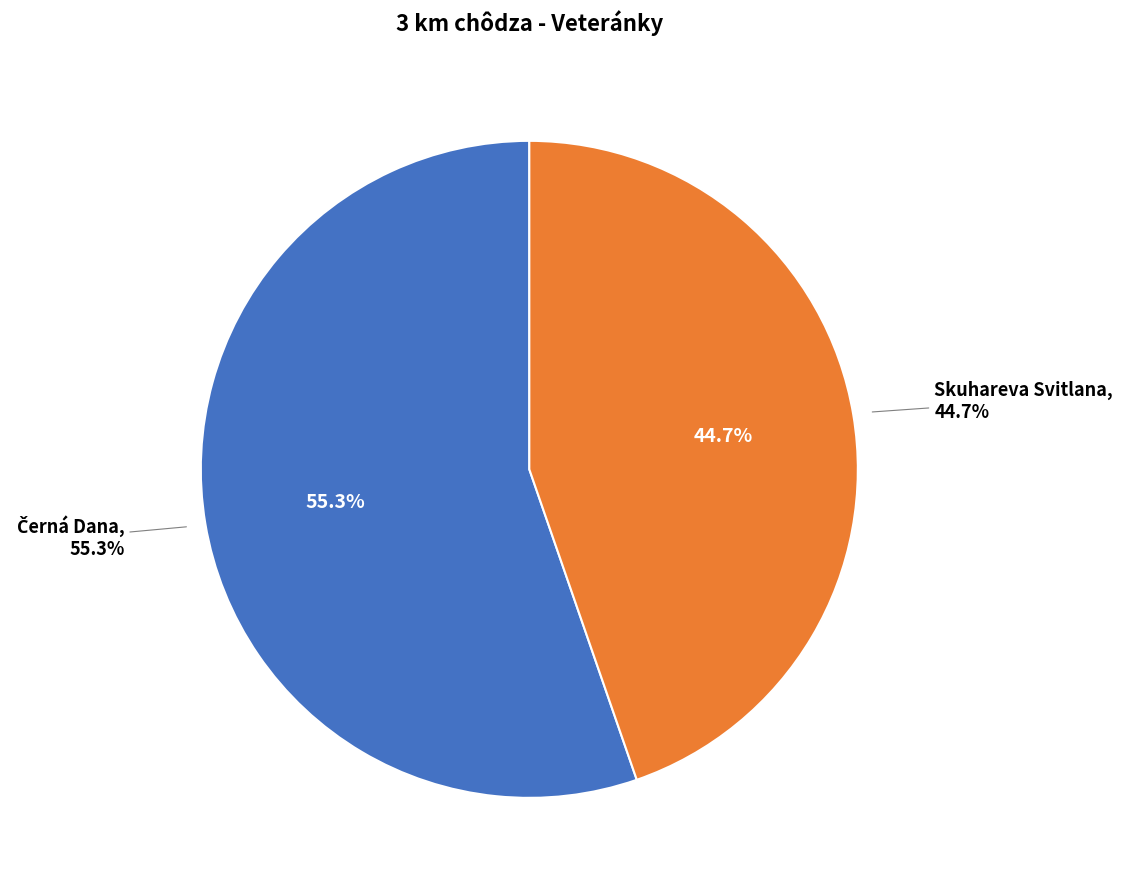

Which has a higher value, Černá Dana or Skuhareva Svitlana?

Černá Dana